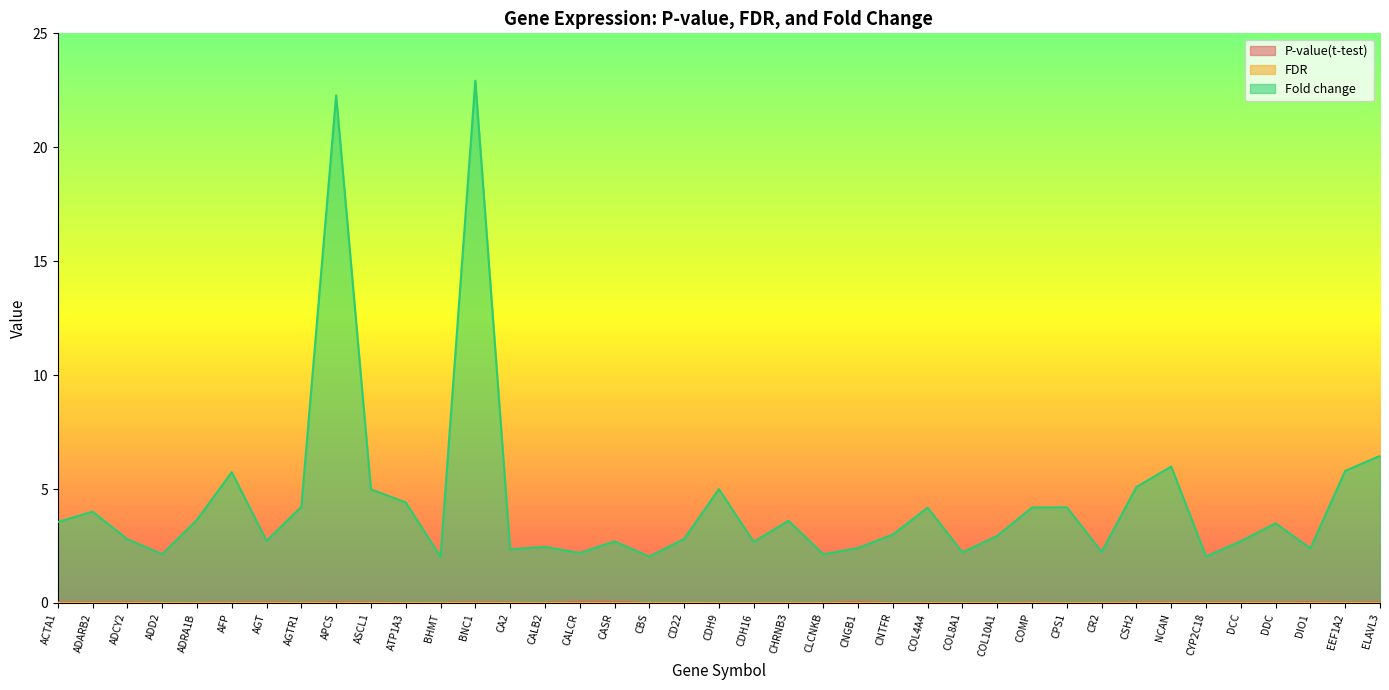

Where is the first local minimum for P-value(t-test)?

ADARB2